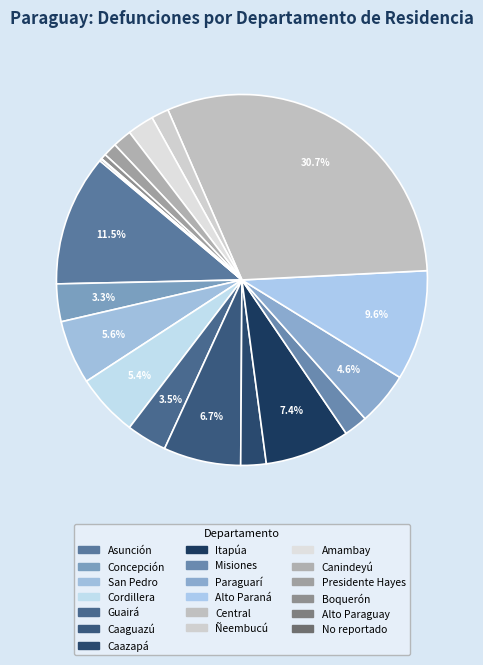

Does Canindeyú represent more than half of the total?

No